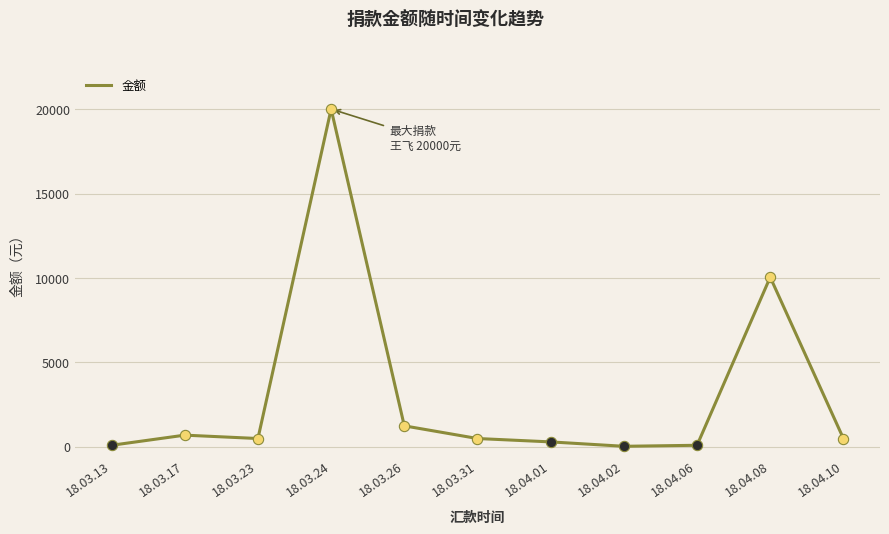

What is the ratio of the value at 18.03.24 to the value at 18.04.08?

2.0